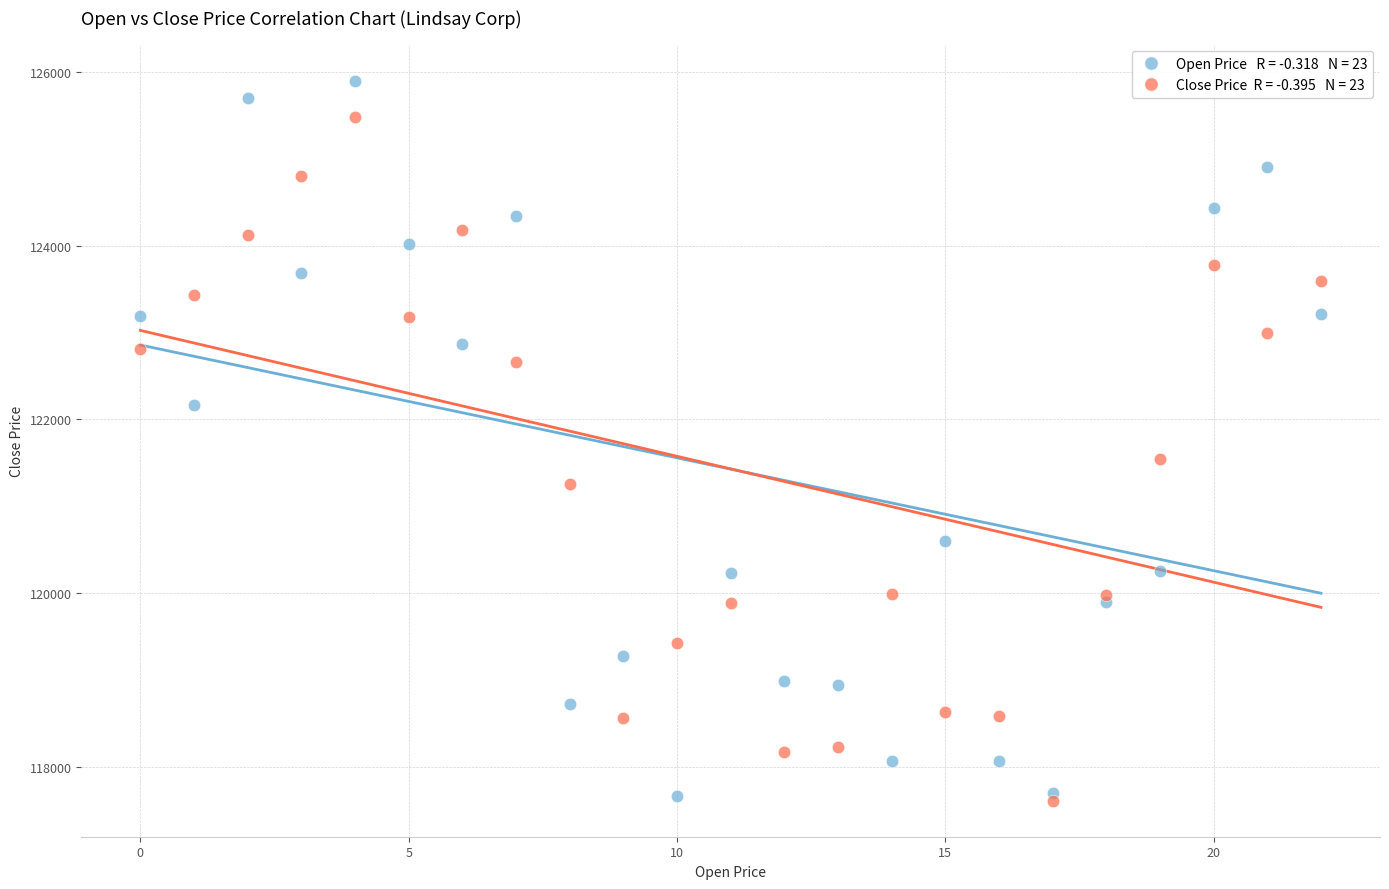

Across all series, what Y value is closest to 121756?

121550